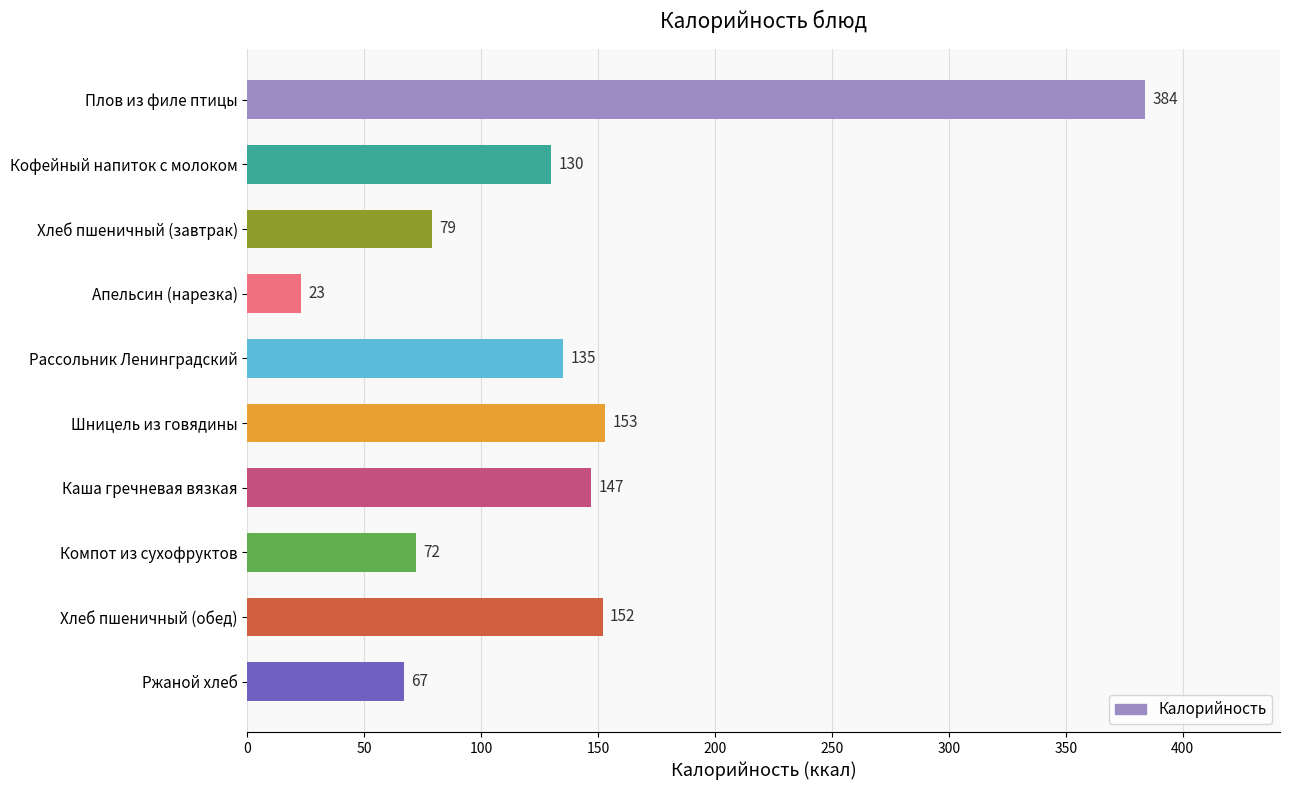

Reading bottom to top, list all the values displayed in this chart.

Ржаной хлеб=67	Хлеб пшеничный (обед)=152	Компот из сухофруктов=72	Каша гречневая вязкая=147	Шницель из говядины=153	Рассольник Ленинградский=135	Апельсин (нарезка)=23	Хлеб пшеничный (завтрак)=79	Кофейный напиток с молоком=130	Плов из филе птицы=384